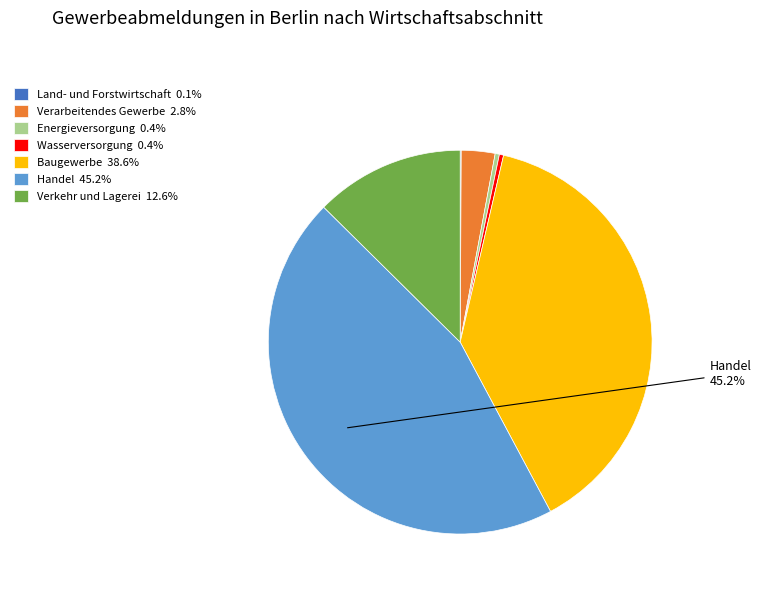

Does any single category account for the majority?

No